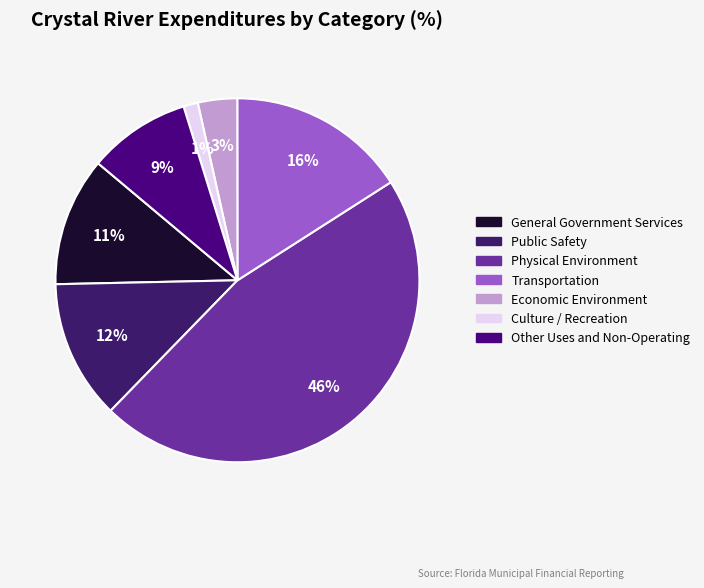

What percentage is NOT represented by Other Uses and Non-Operating?

90.9%